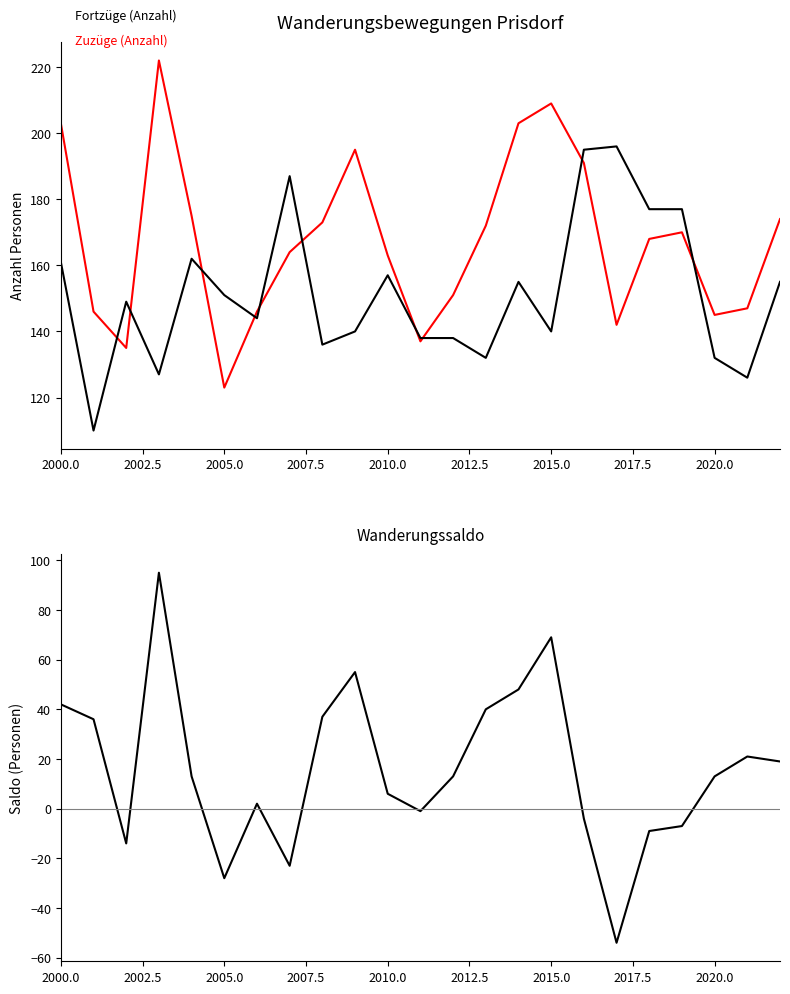

What is the maximum value for Zuzüge (Anzahl)?

222